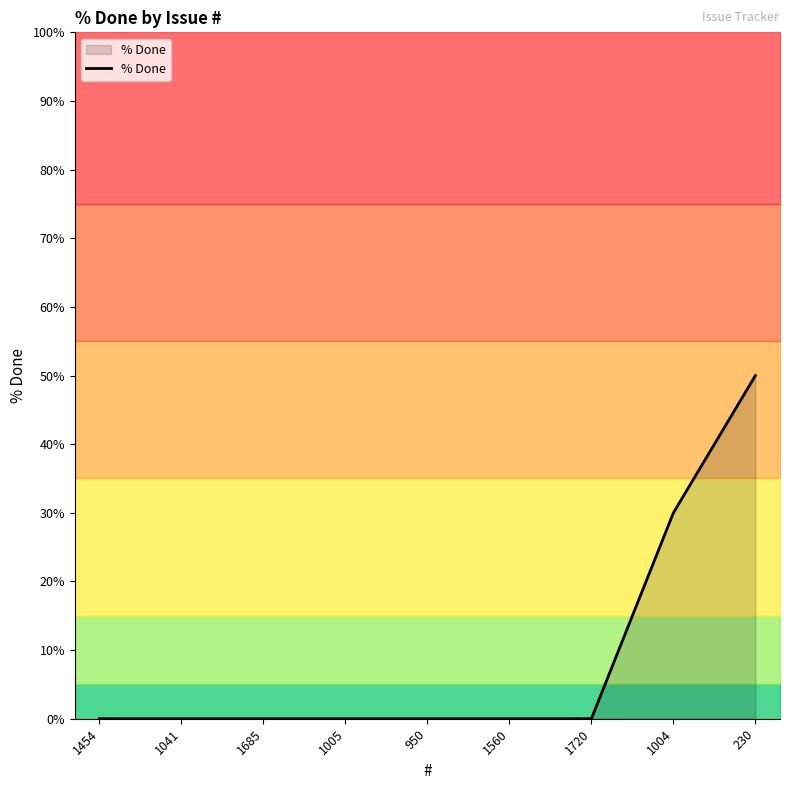

True or false: the data has more than 1 interior local peaks.

False